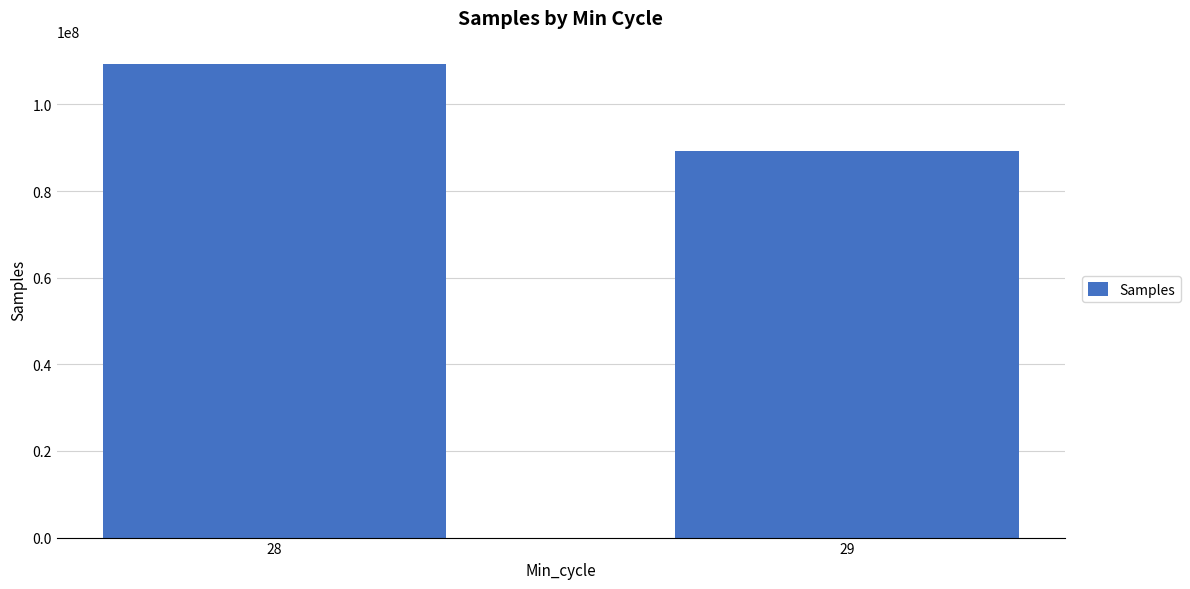

What is the change in value from 28 to 29?

-19948639